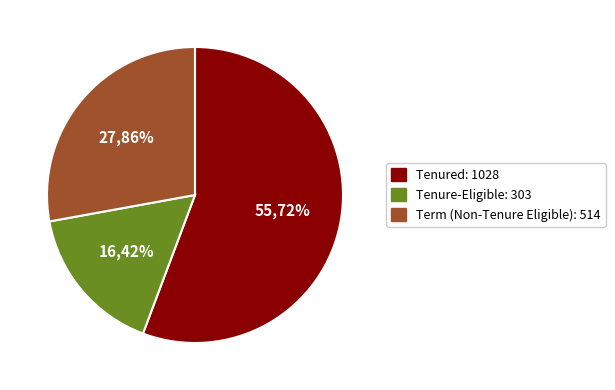

Which slice is the largest?

Tenured